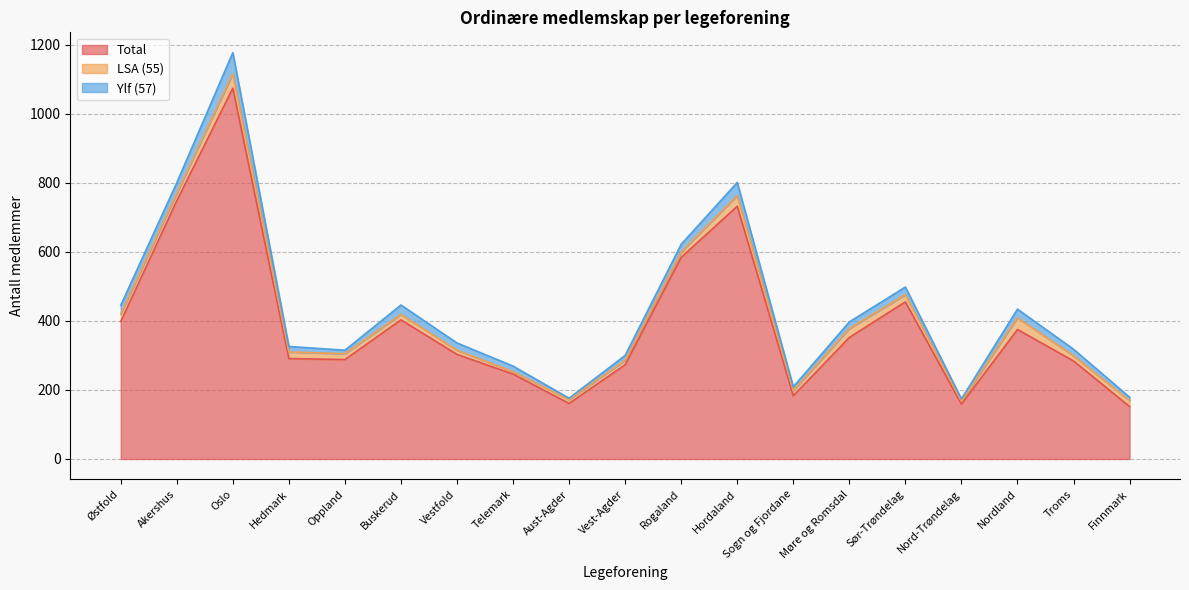

What is the difference between the second highest and second lowest values in the Ylf (57) series?

31